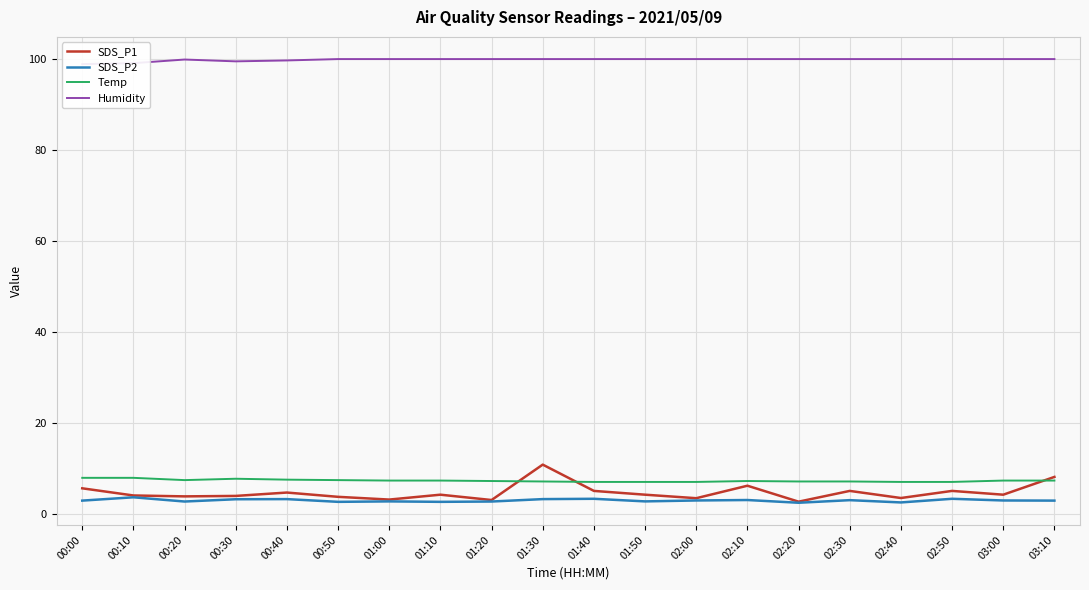

Rank the series at 01:30 from lowest to highest value.

SDS_P2, Temp, SDS_P1, Humidity